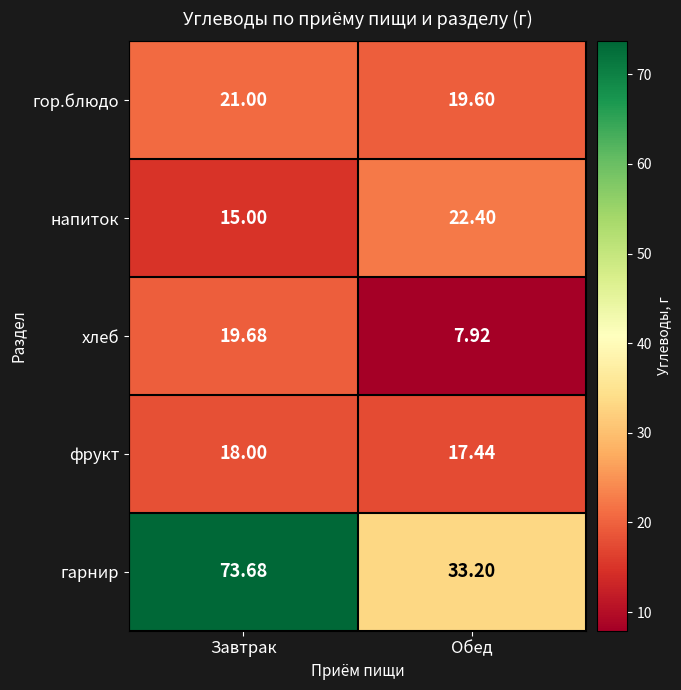

Between Завтрак and Обед, which series saw the biggest shift?

гарнир